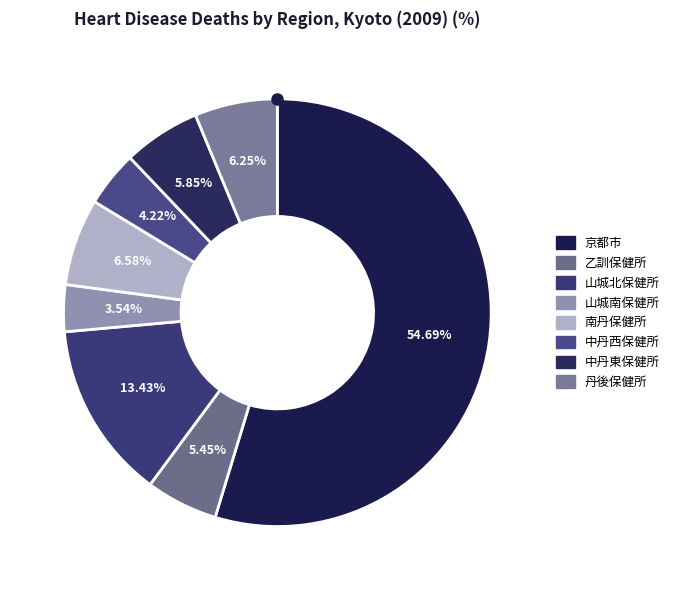

Which slice represents more than half of the pie?

京都市